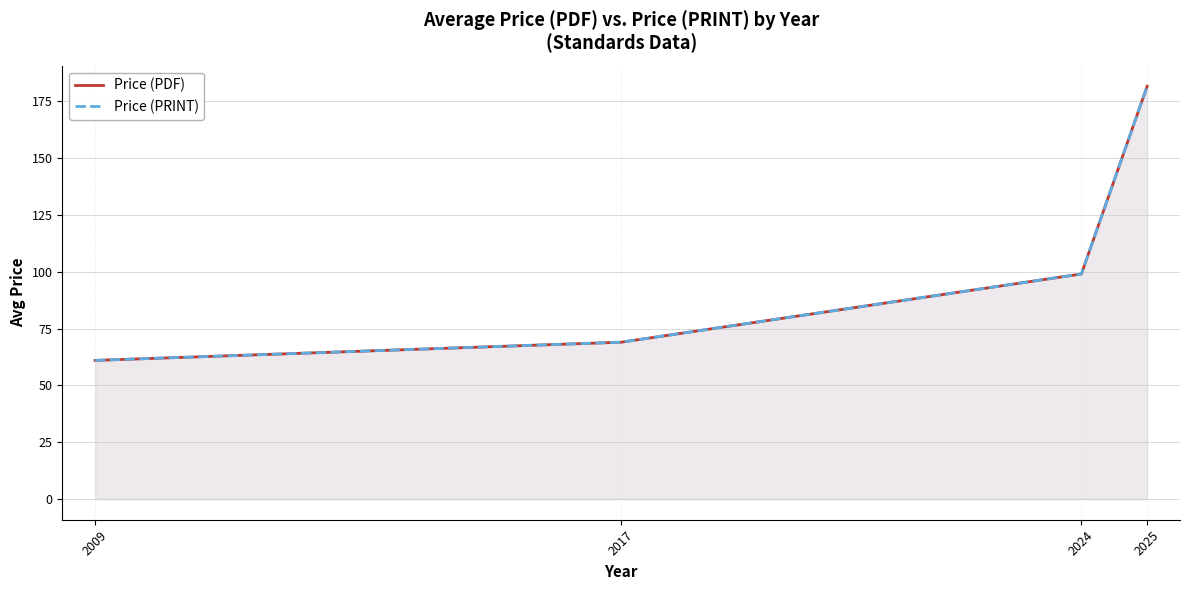

Reading left to right, transcribe all the data shown in this chart.

Price (PDF): 61.0	69.0	99.0	181.6
Price (PRINT): 61.0	69.0	99.0	181.6